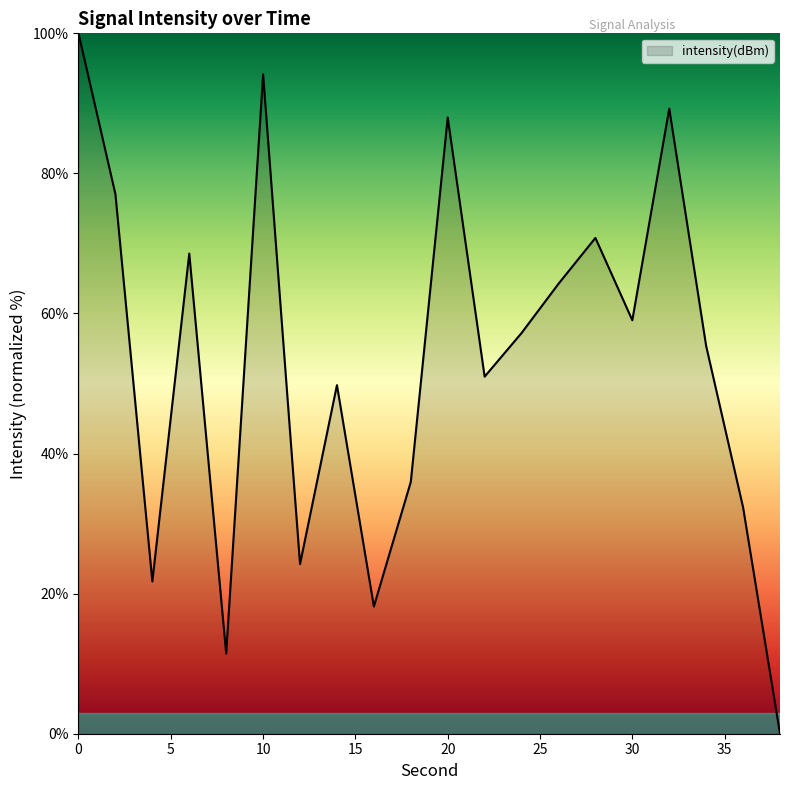

What is the difference between the maximum and minimum values?

100.0